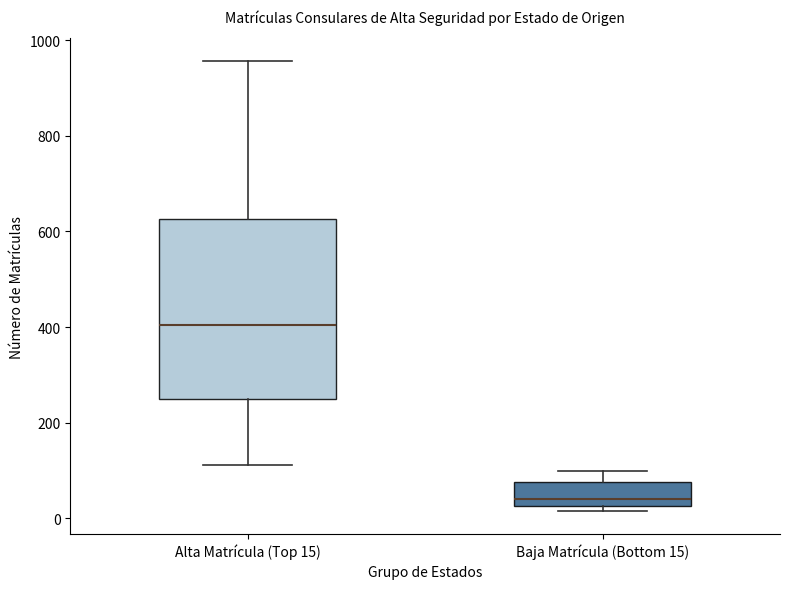

Where does the median line of the box for Baja Matrícula (Bottom 15) sit on the y-axis? The values are not printed on the chart, so give them approximately, as read against the axis.

40